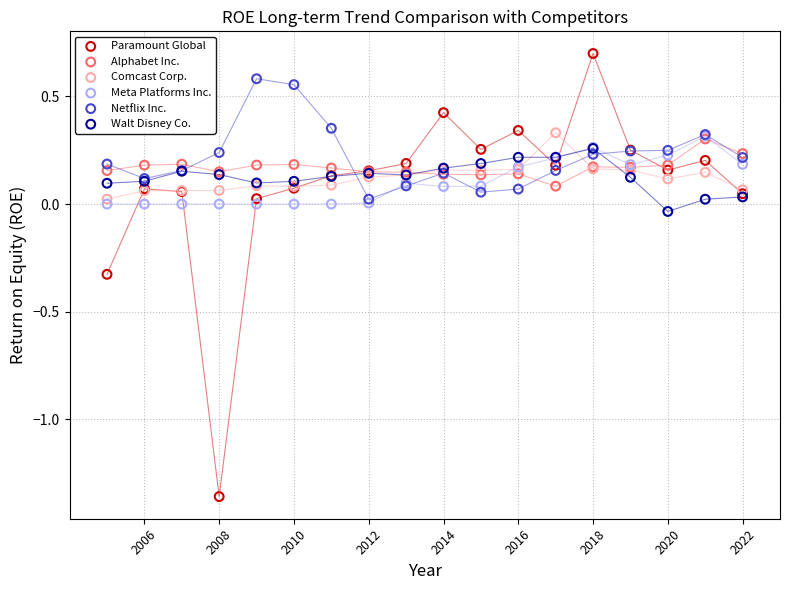

Which series contains the lowest Y value?

Paramount Global